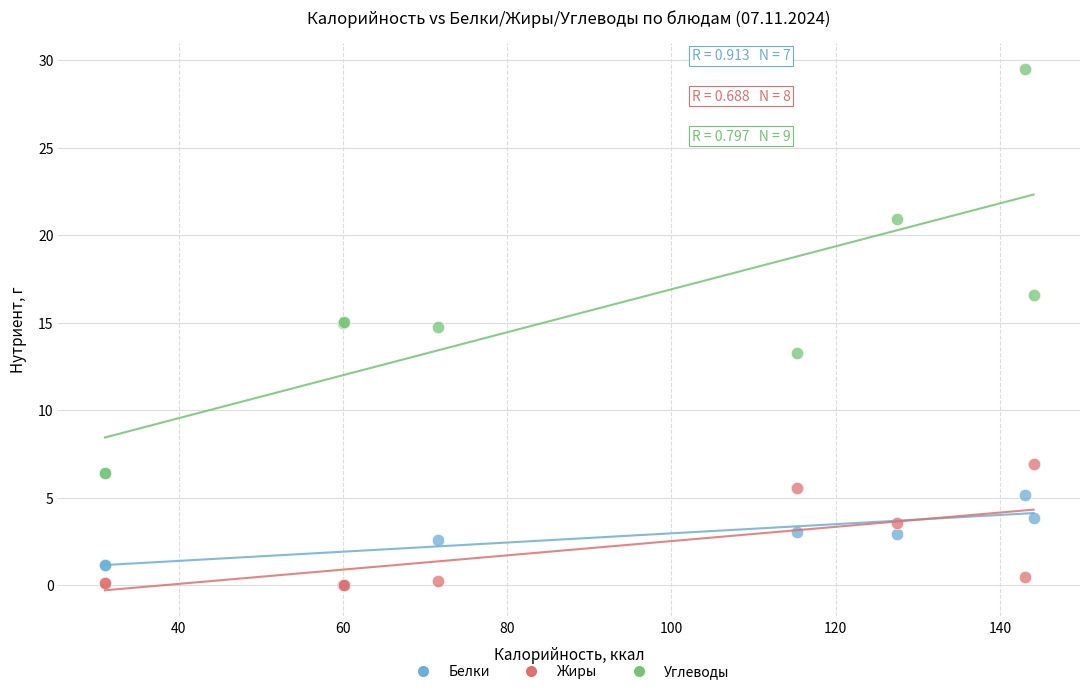

In the Углеводы series, what Y value is closest to 17?

16.6